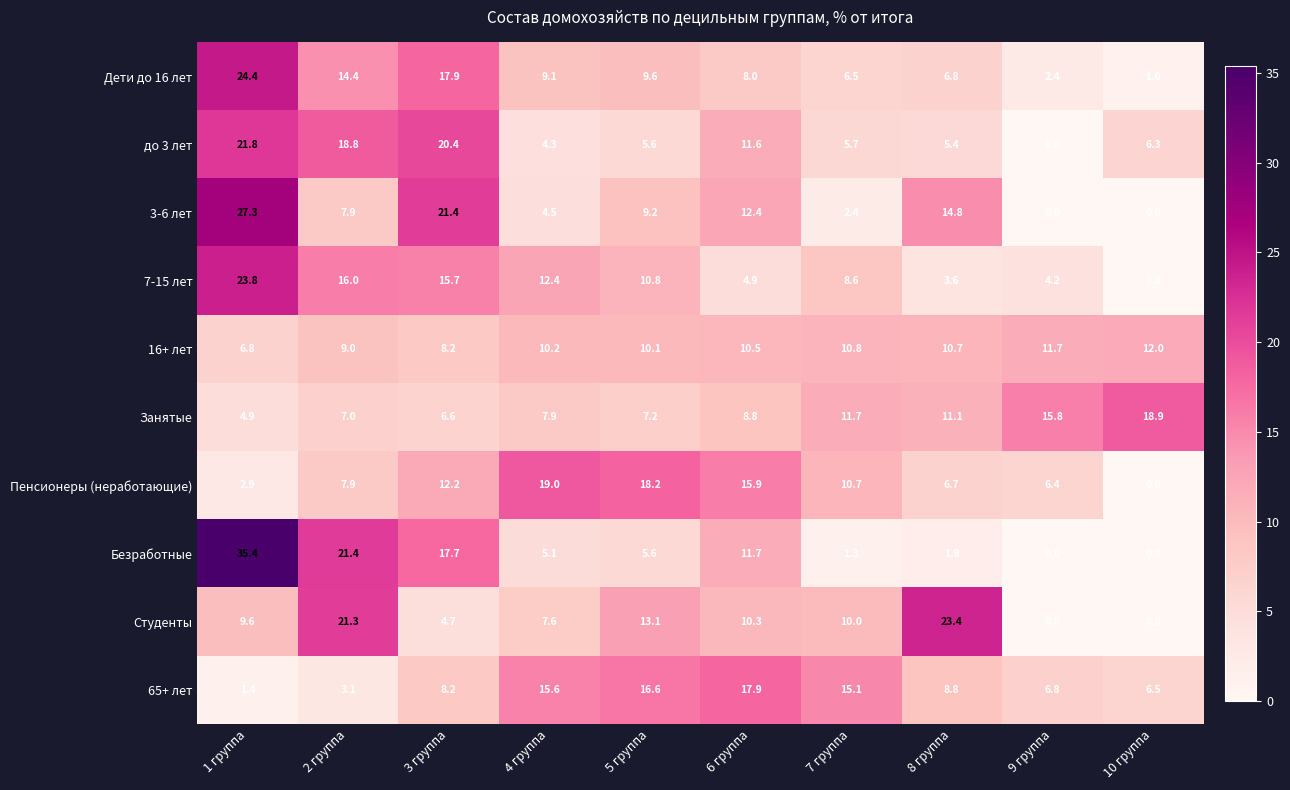

Which series has the widest spread of values?

Безработные